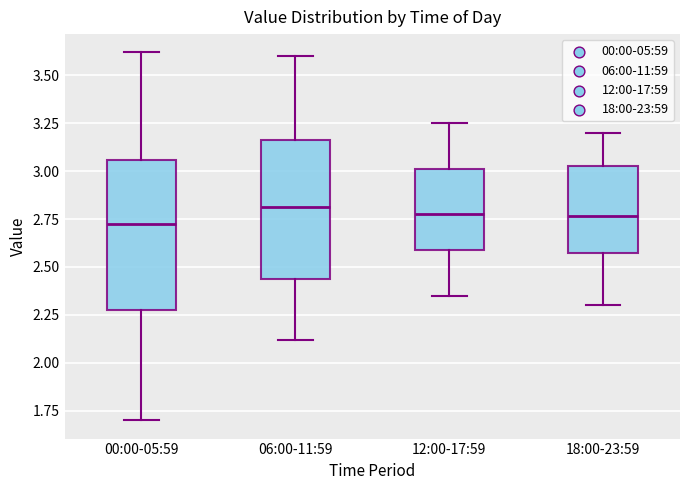

Reading left to right, transcribe this box plot: for each box, give where its median line is, the range the box spans, and where its two whiskers end, as read against the y-axis. The values are not printed on the chart, so give them approximately, as read against the axis.

00:00-05:59: median 2.75, box 2.30 to 3.05, whiskers 1.70 to 3.60
06:00-11:59: median 2.80, box 2.45 to 3.15, whiskers 2.10 to 3.60
12:00-17:59: median 2.80, box 2.60 to 3.00, whiskers 2.35 to 3.25
18:00-23:59: median 2.75, box 2.55 to 3.05, whiskers 2.30 to 3.20